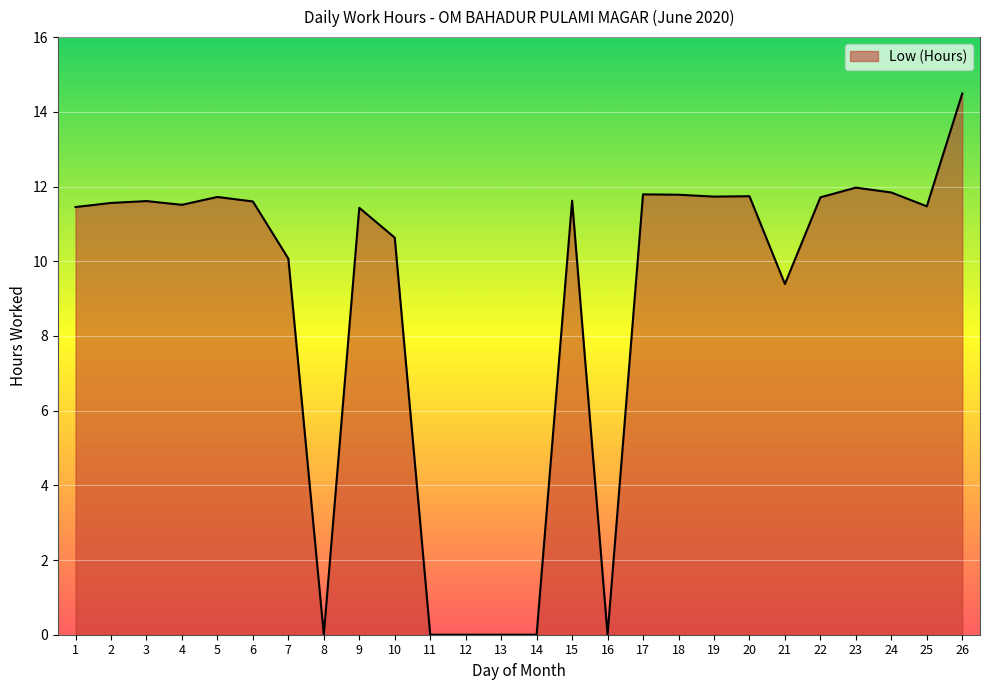

True or false: the data shows 19.7 at 6.

False